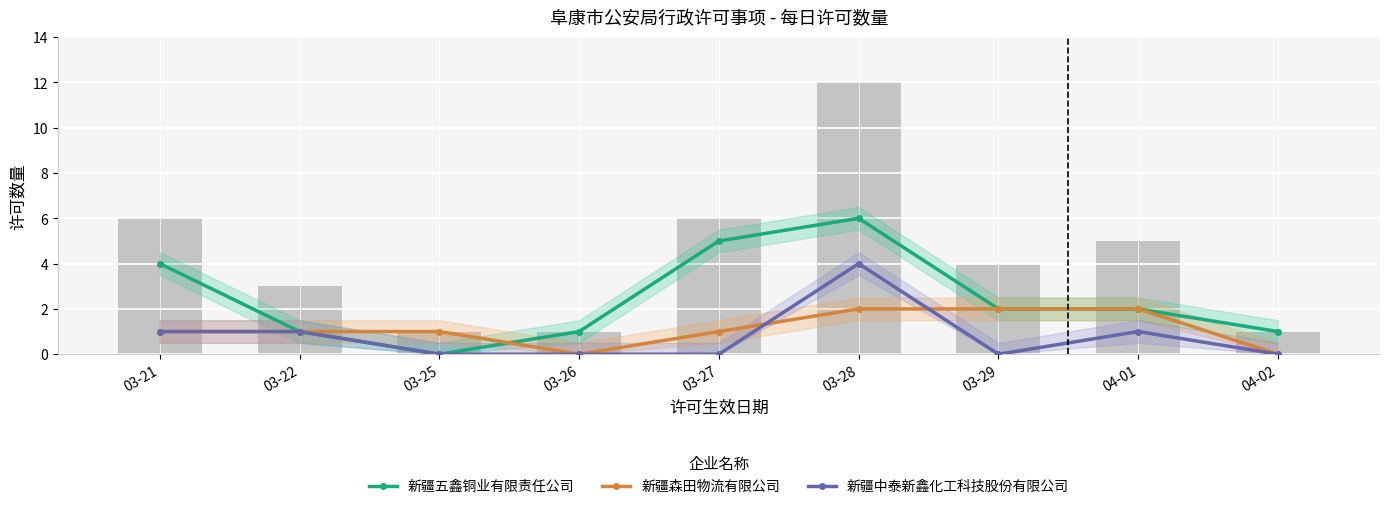

Reading left to right, list all the values displayed in this chart.

新疆五鑫铜业有限责任公司: 4	1	0	1	5	6	2	2	1
新疆森田物流有限公司: 1	1	1	0	1	2	2	2	0
新疆中泰新鑫化工科技股份有限公司: 1	1	0	0	0	4	0	1	0